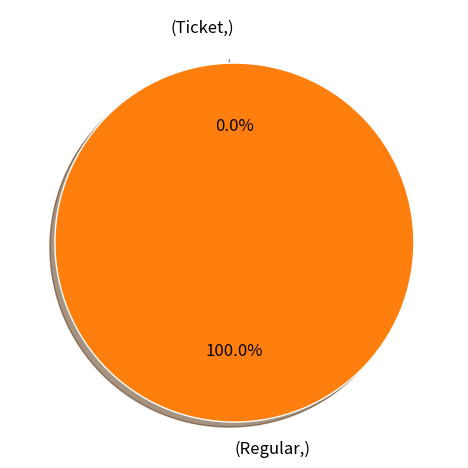

Count the number of slices in the pie.

2